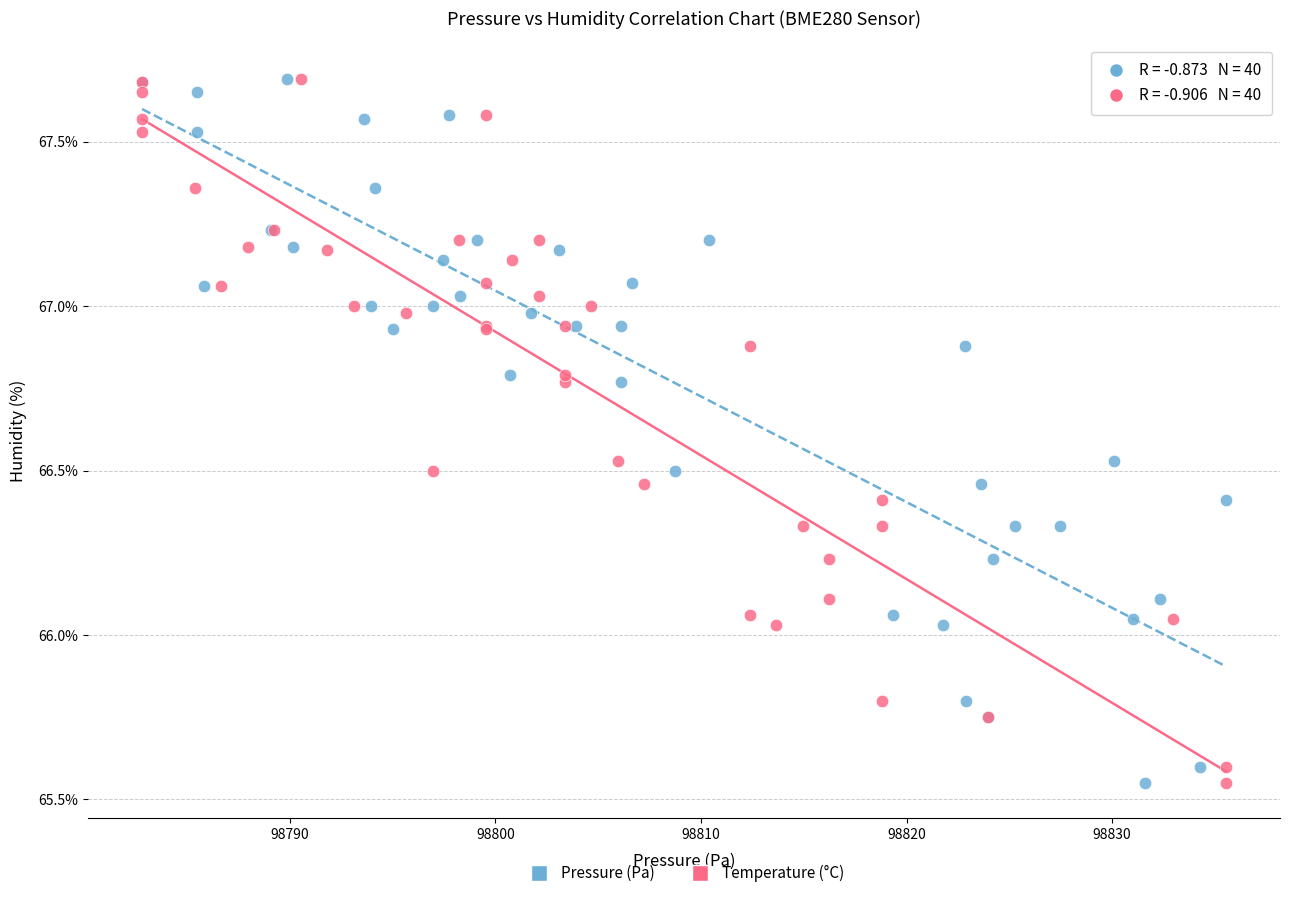

What are all the series names shown in the legend?

Pressure (Pa), Temperature (°C)